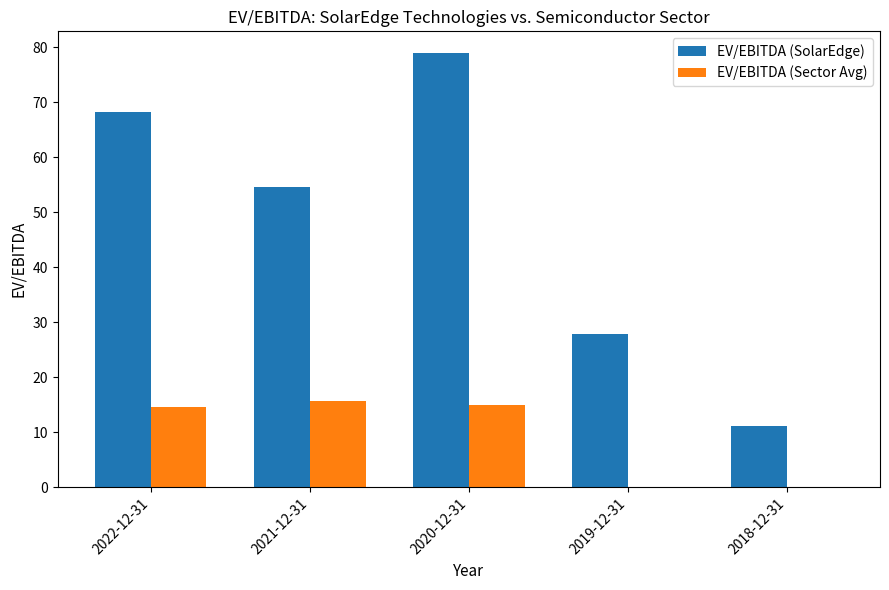

What is the sum of the EV/EBITDA (SolarEdge) values at 2018-12-31 and 2021-12-31?

65.7